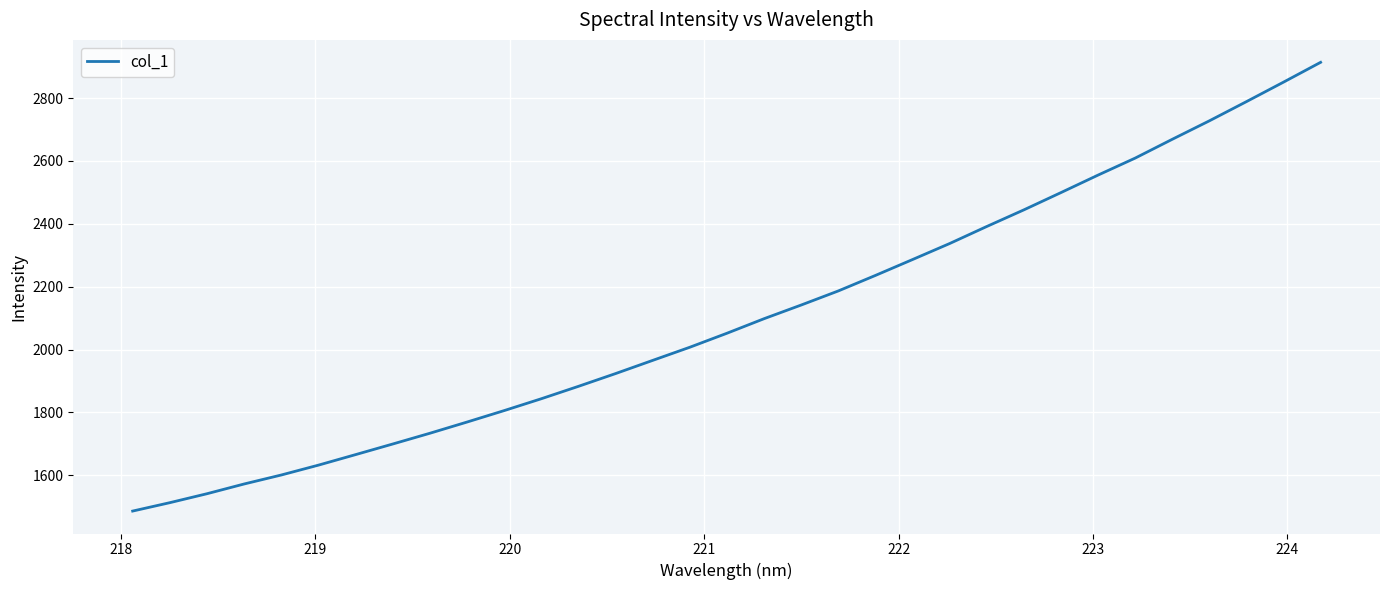

What is the average value?

2104.0